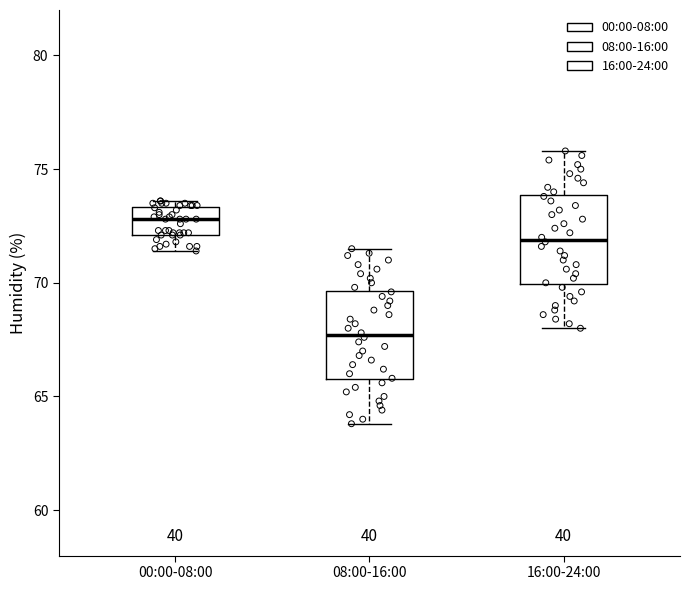

Where does the median line of the box for 08:00-16:00 sit on the y-axis? The values are not printed on the chart, so give them approximately, as read against the axis.

67.5